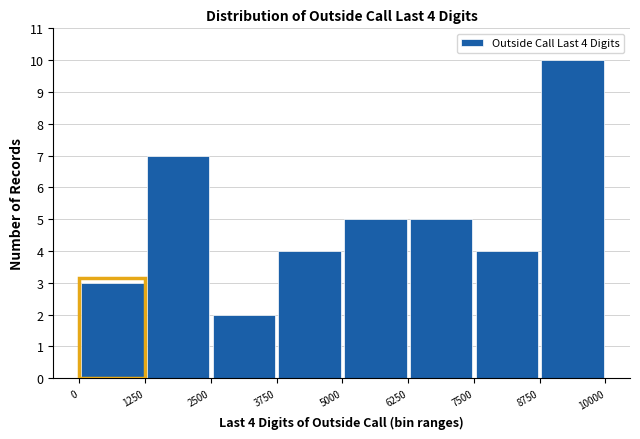

Which range on the x-axis has the tallest bar?

8750 to 10000